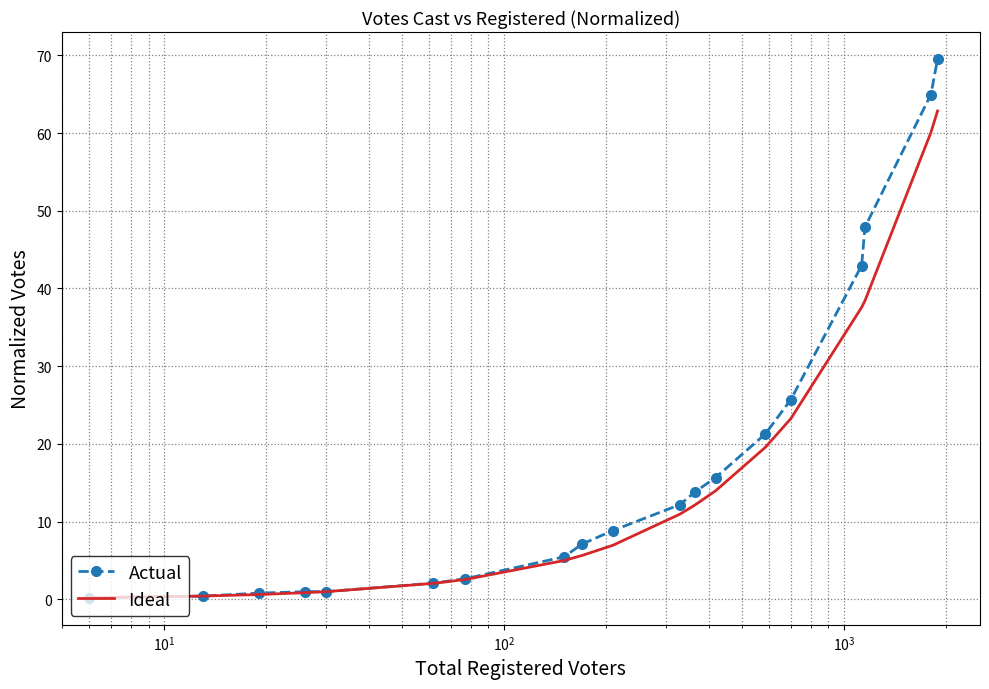

What are all the series names shown in the legend?

Actual, Ideal